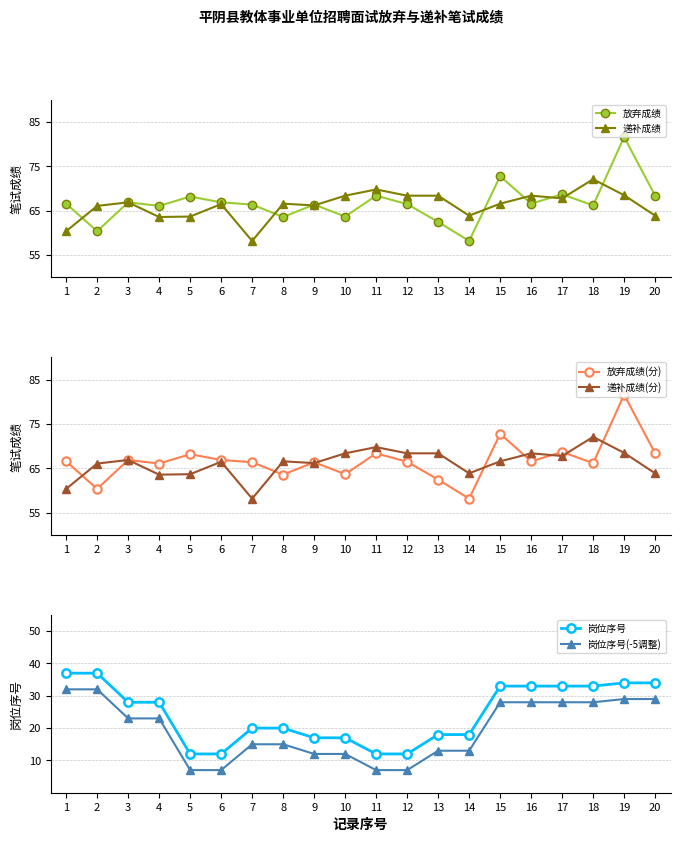

True or false: 放弃成绩(分) and 岗位序号 cross at least once.

False